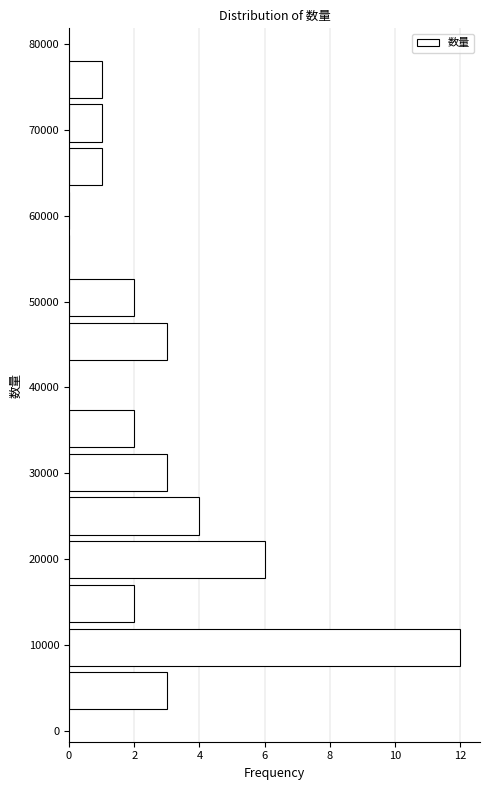

Which range on the y-axis has the longest bar?

7000 to 12000